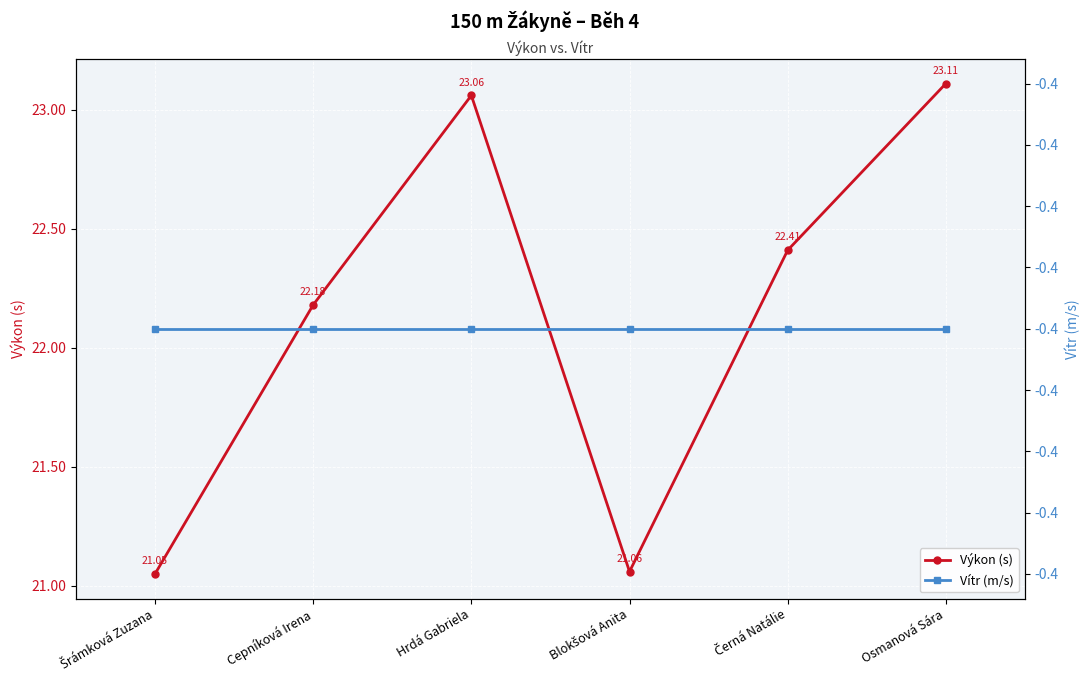

What is the minimum value for Výkon (s)?

21.1